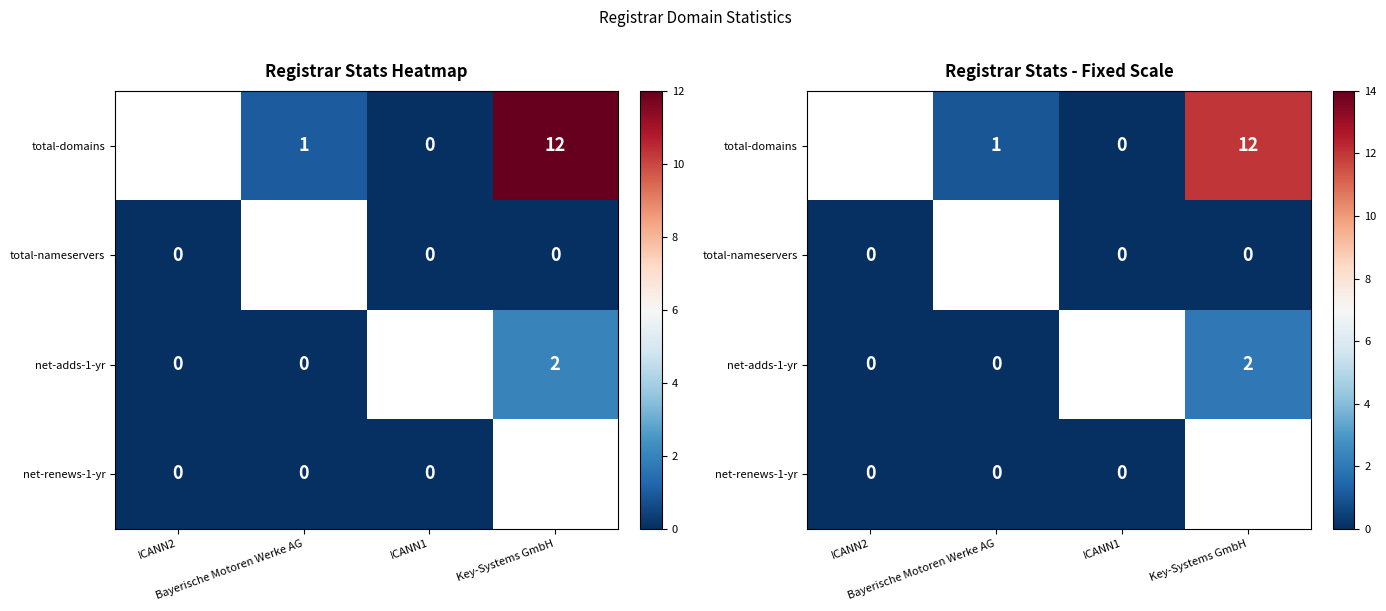

Between 0 and 3, which series saw the biggest shift?

Key-Systems GmbH